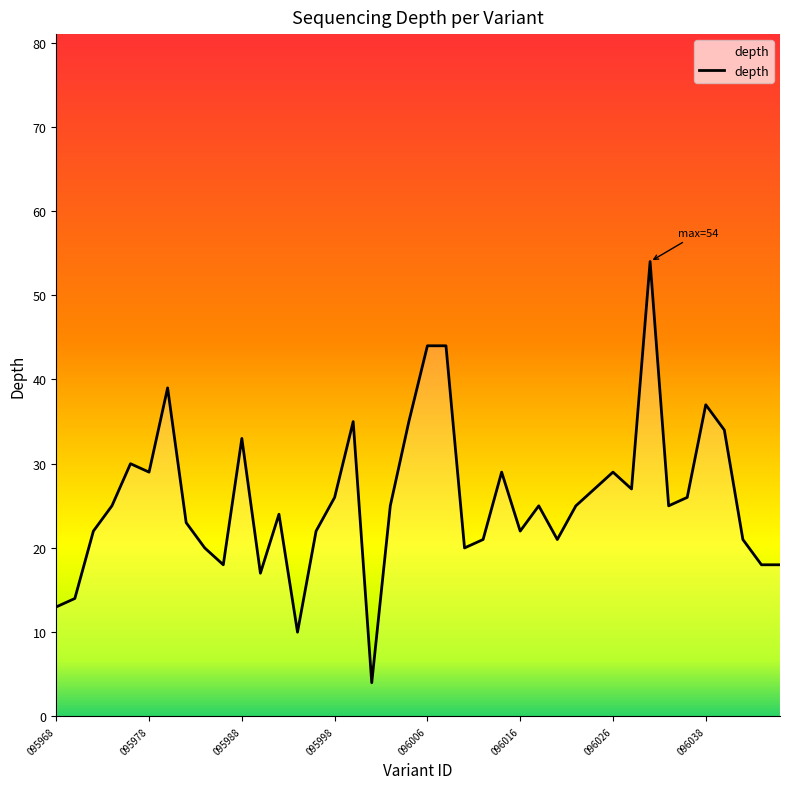

What is the difference between the maximum and minimum values?

50